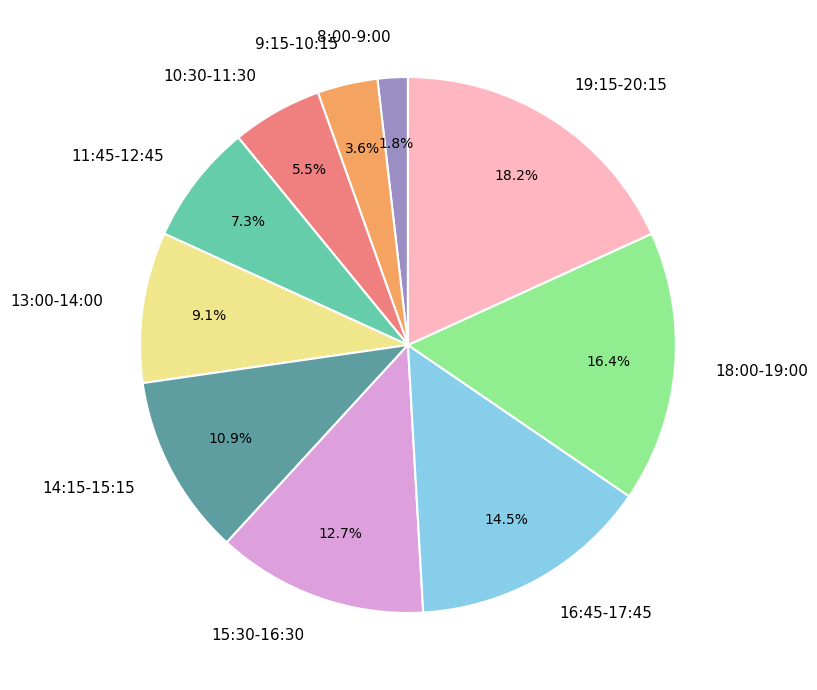

What is the largest slice in the pie chart?

19:15-20:15